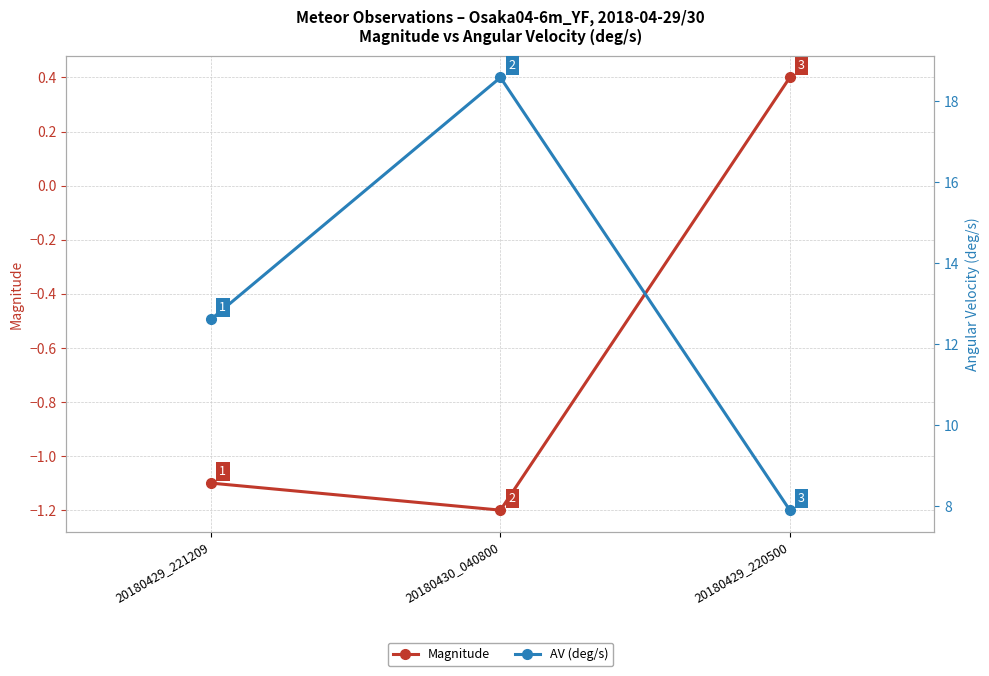

At how many categories does at least one series exceed 16?

1